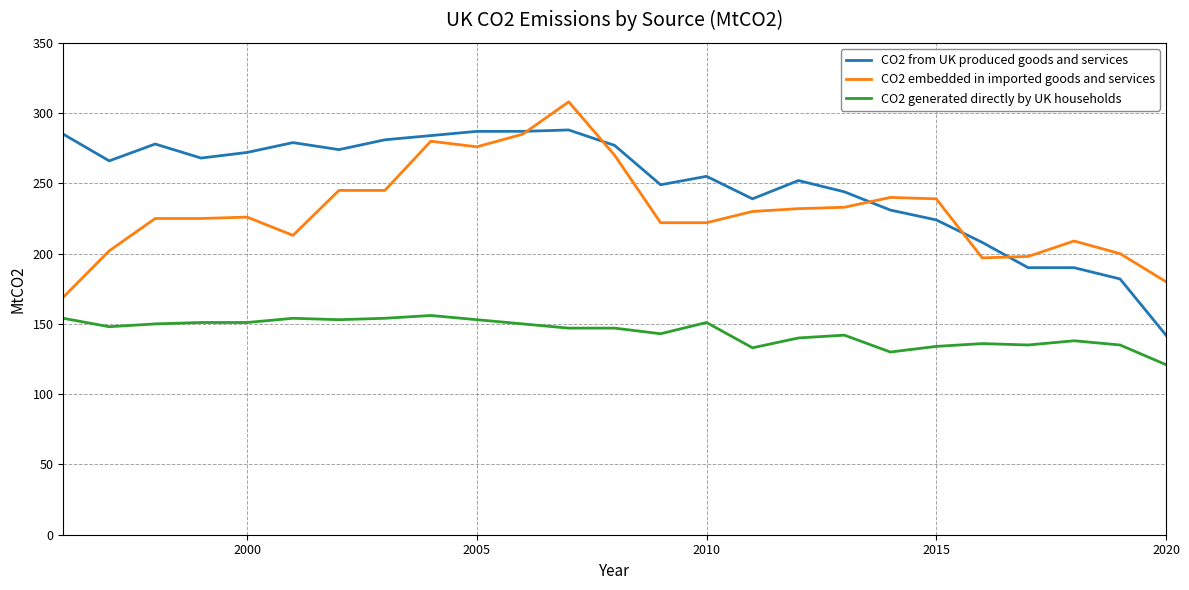

Rank the series by their average value, from highest to lowest.

CO2 from UK produced goods and services, CO2 embedded in imported goods and services, CO2 generated directly by UK households